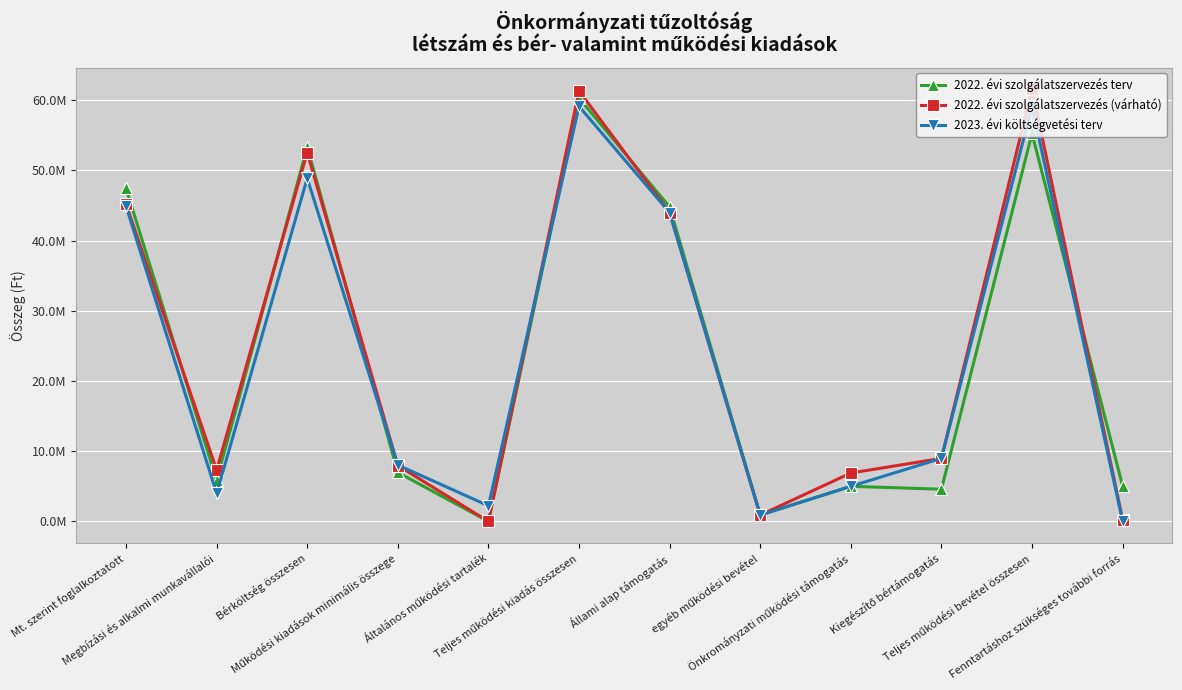

What are all the series names shown in the legend?

2022. évi szolgálatszervezés terv, 2022. évi szolgálatszervezés (várható), 2023. évi költségvetési terv